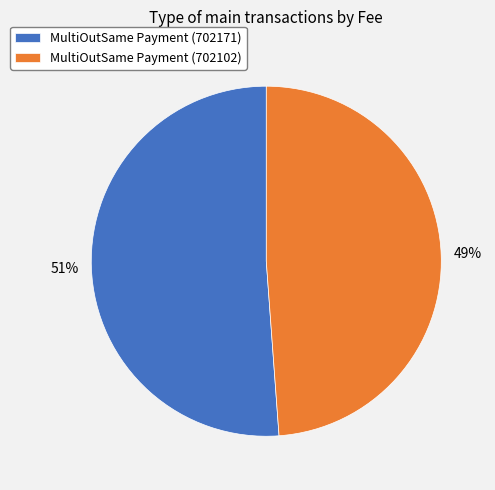

Count the number of slices in the pie.

2